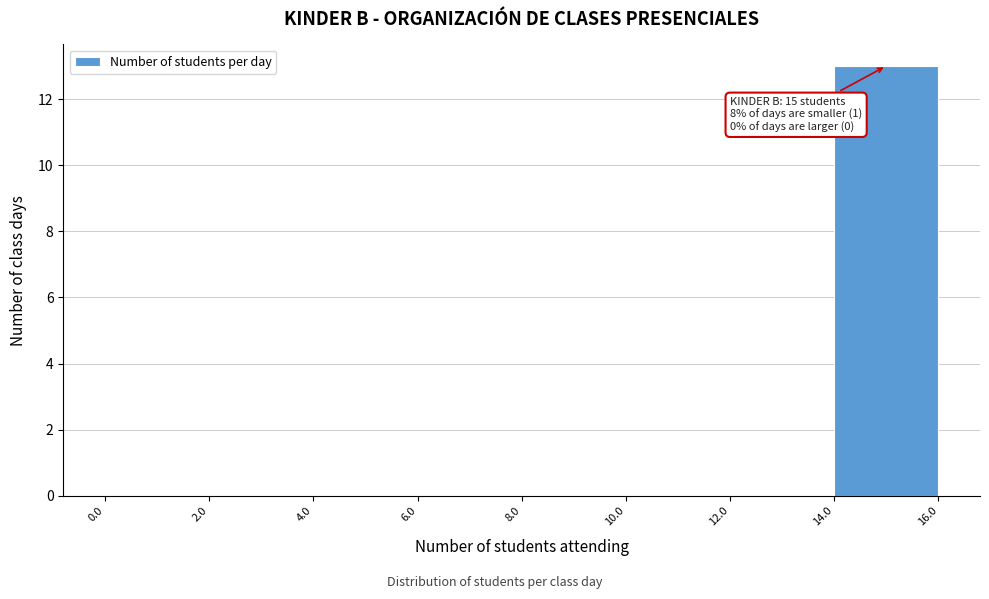

Which range on the x-axis has the tallest bar?

14.0 to 16.0